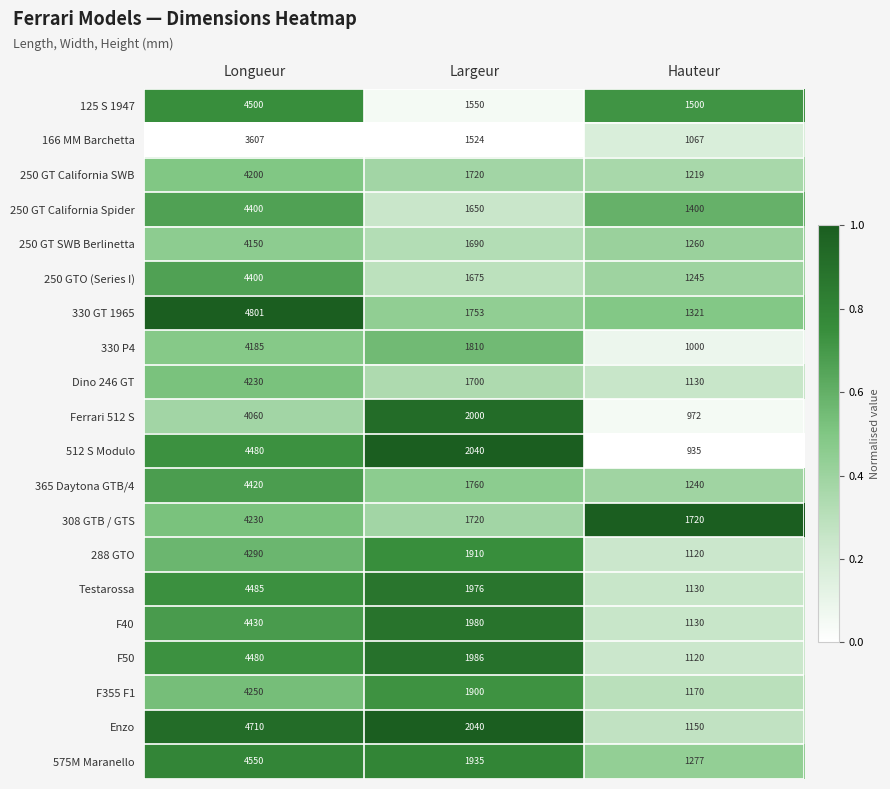

What is the total value across all series at Longueur?

86858